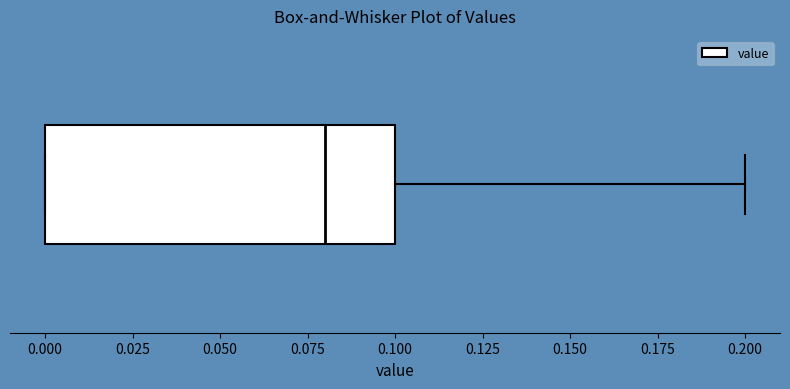

Where is the right edge of the box on the x-axis? The values are not printed on the chart, so give them approximately, as read against the axis.

0.10